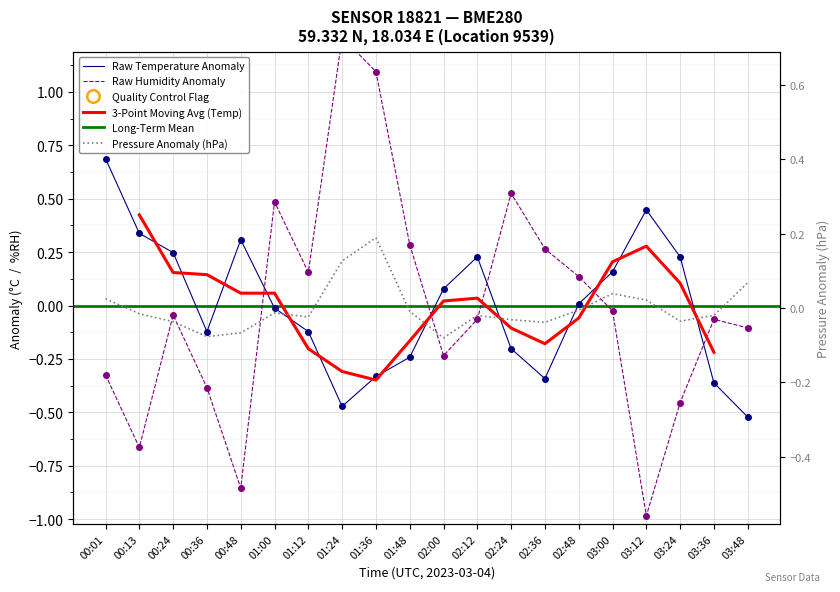

True or false: humidity has a value of -0.5 at 00:01.

False